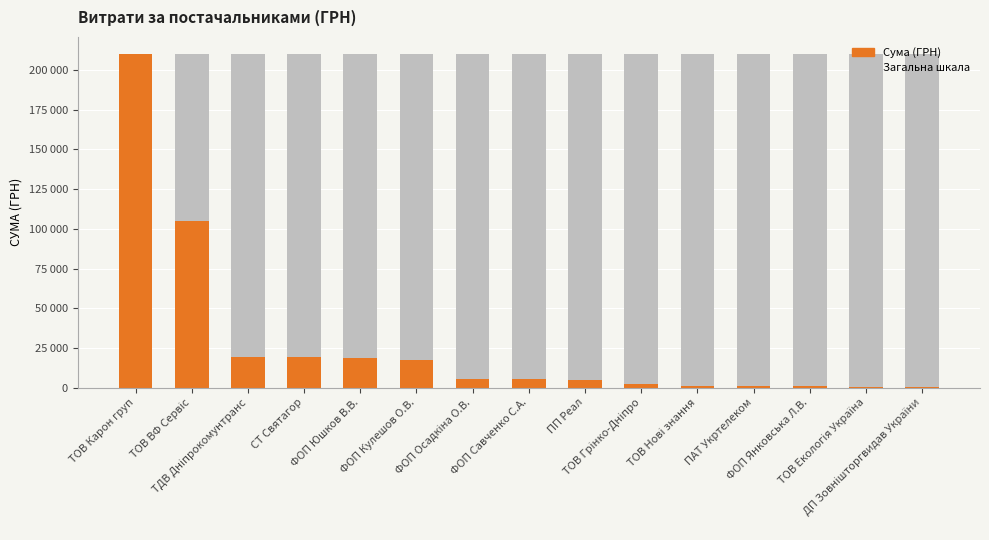

What is the value of the Загальна шкала bar at the 8th from the left?

210384.9